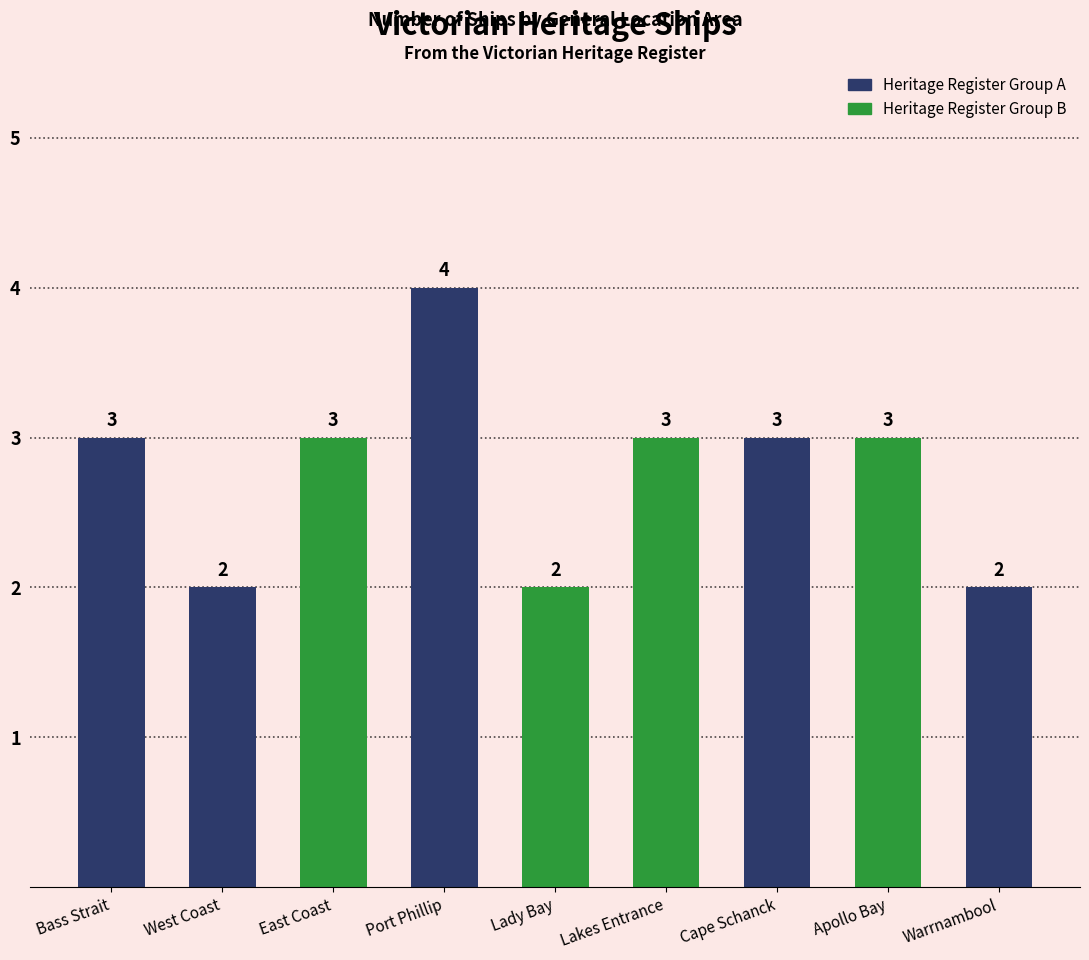

Read the value at Port Phillip.

4